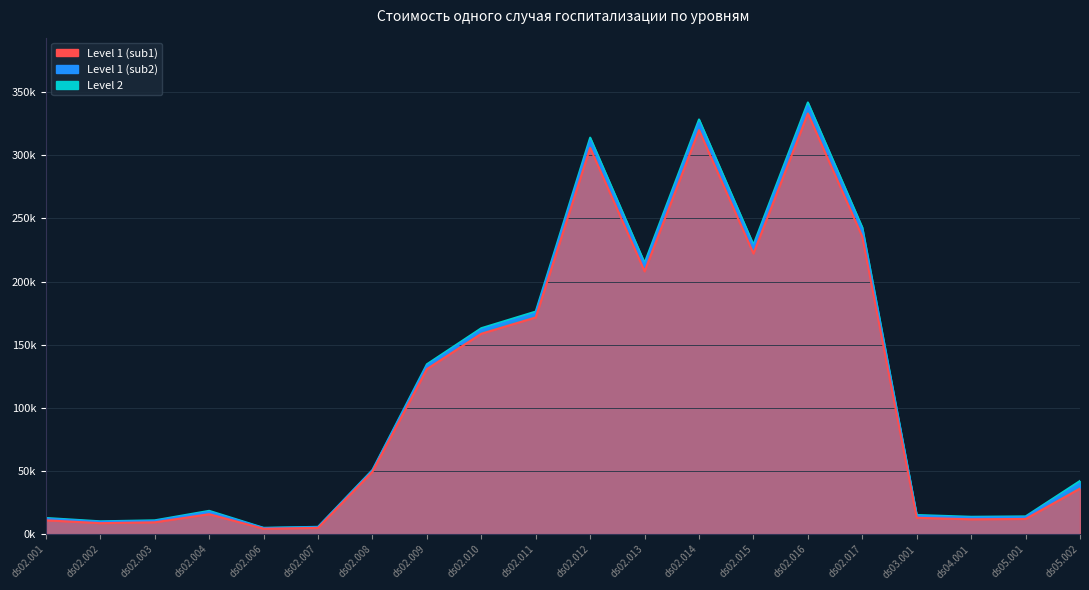

List the series in order of their peak value, lowest first.

Level 1 (sub1), Level 1 (sub2), Level 2